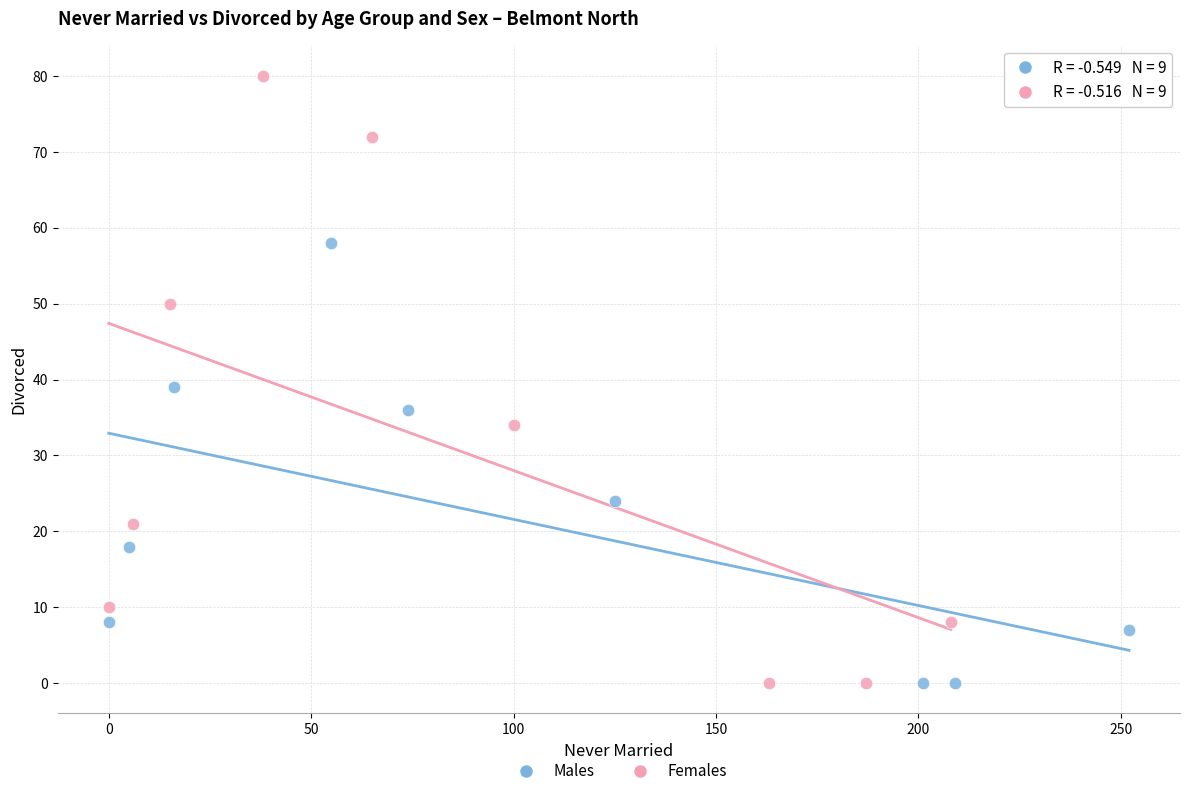

Which series contains the highest Y value?

Females